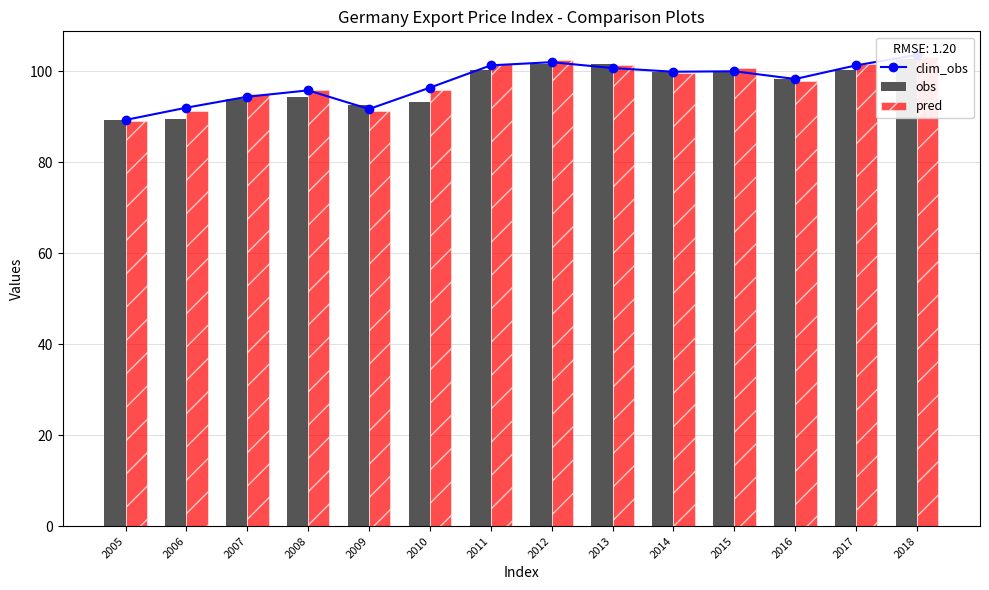

How many values in the obs series are below 99?

7